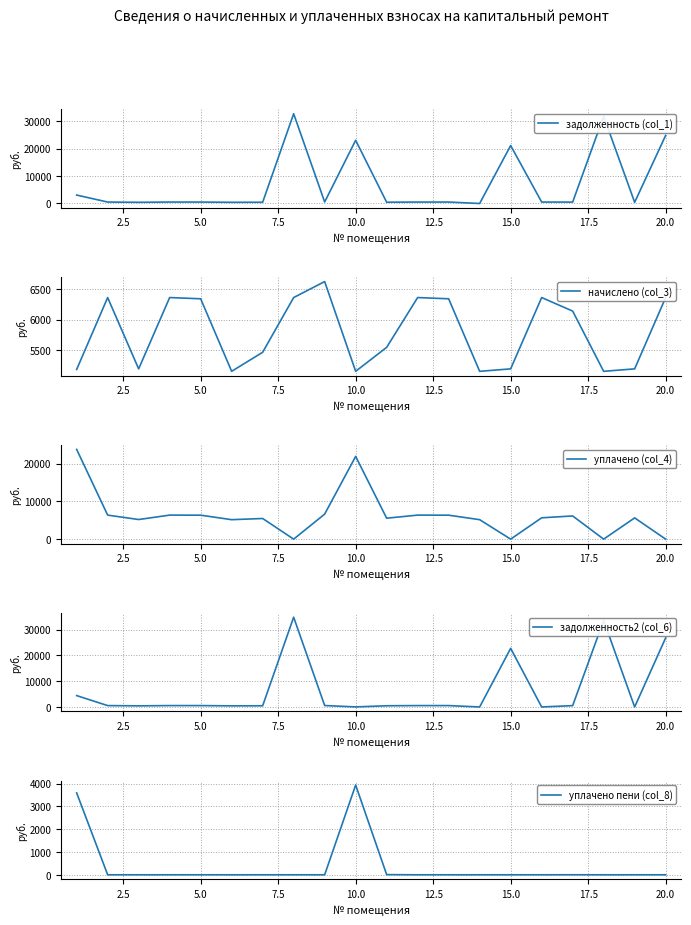

Reading right to left, extract all data points from this chart.

задолженность (col_1): 24763.9	432.9	31718.8	511.8	530.2	21083.8	0.0	528.6	530.2	466.2	22999.6	552.1	32646.8	455.6	429.6	528.6	530.2	432.9	530.2	3063.7
начислено (col_3): 6363.0	5195.0	5154.8	6141.5	6363.0	5195.0	5154.8	6342.8	6363.0	5547.5	5154.8	6624.7	6363.0	5467.0	5154.8	6342.8	6363.0	5195.0	6363.0	5185.1
уплачено (col_4): 0.0	5628.0	0.0	6141.5	5650.2	0.0	5154.8	6342.8	6363.0	5547.5	21908.1	6624.8	0.0	5467.0	5154.8	6342.8	6363.0	5195.0	6363.0	23765.0
задолженность2 (col_6): 26759.1	0.0	33513.6	511.8	0.0	22697.8	0.0	528.6	530.2	462.3	16.1	552.1	34760.9	455.6	429.6	528.6	530.2	432.9	530.2	4406.0
уплачено пени (col_8): 0.0	0.0	0.0	1.2	0.0	0.0	0.0	0.0	0.0	7.0	3939.8	0.0	0.0	0.0	0.0	0.0	0.0	0.0	0.4	3595.1